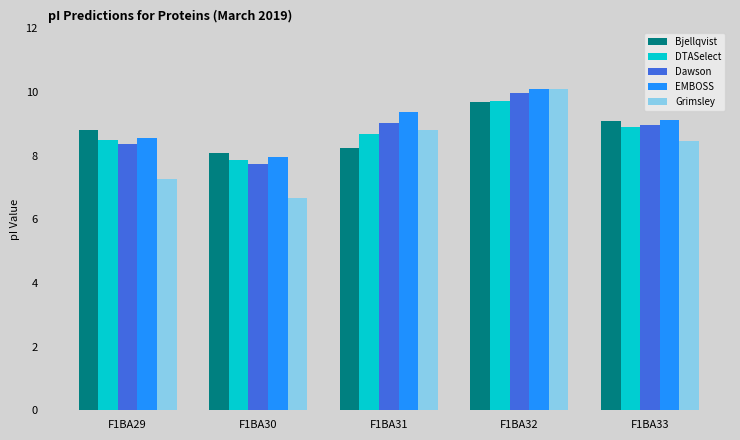

At which category is the sum across all series the highest?

F1BA32